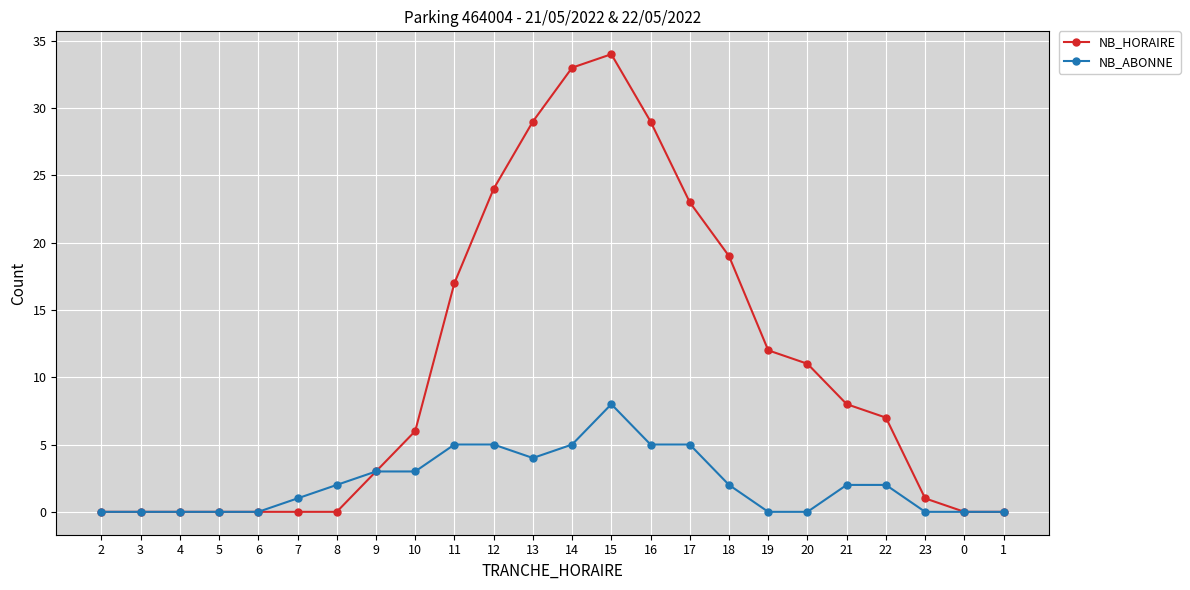

What is the difference between the highest and lowest values at 22?

5